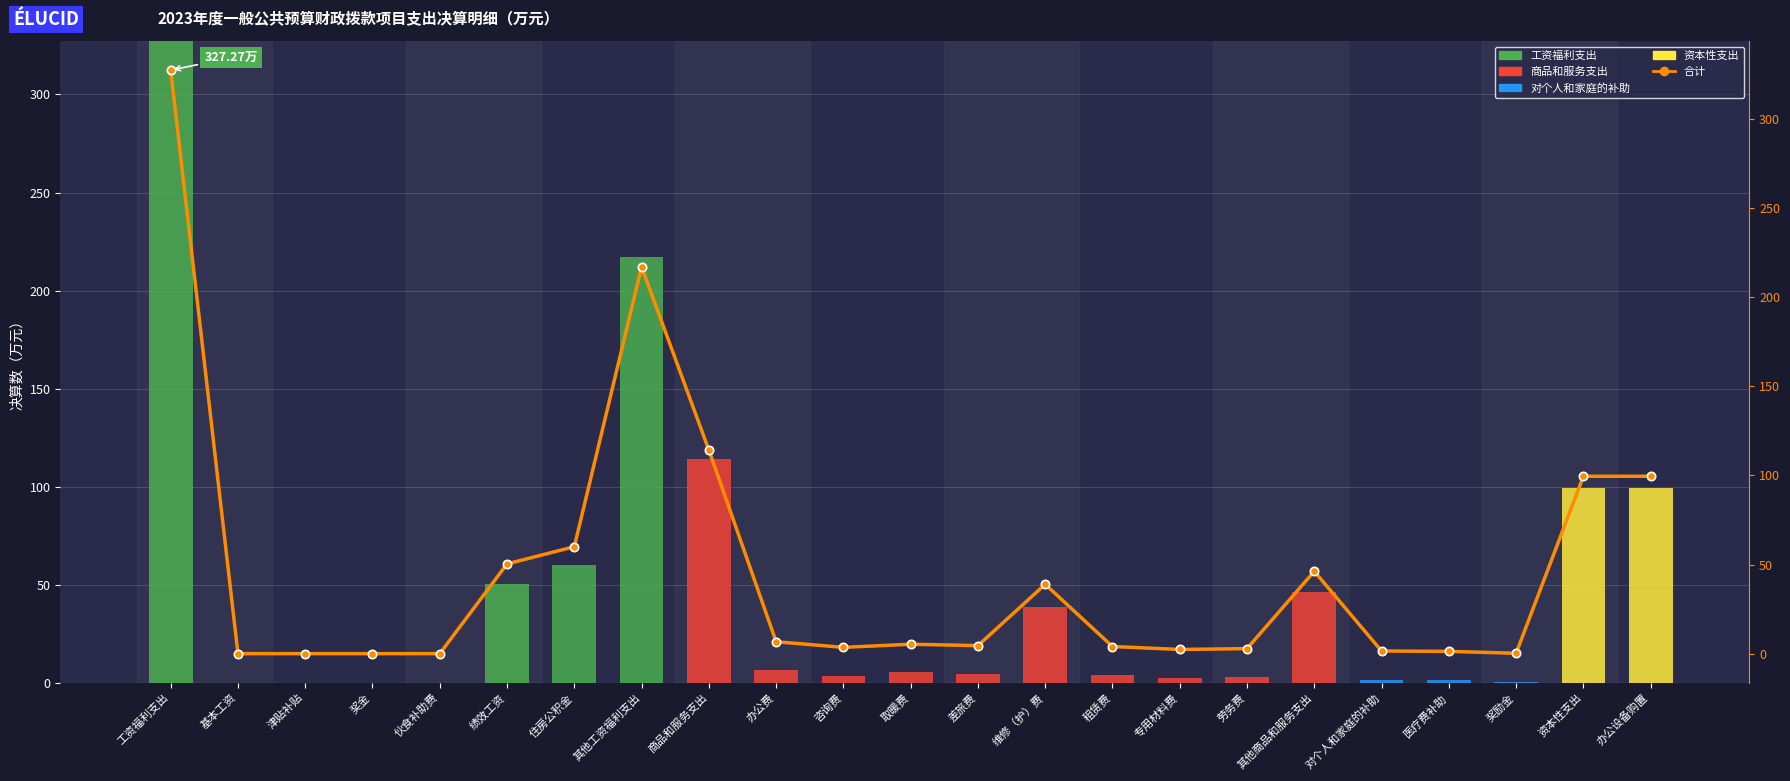

What is the total value across all series at 工资福利支出?

654.5